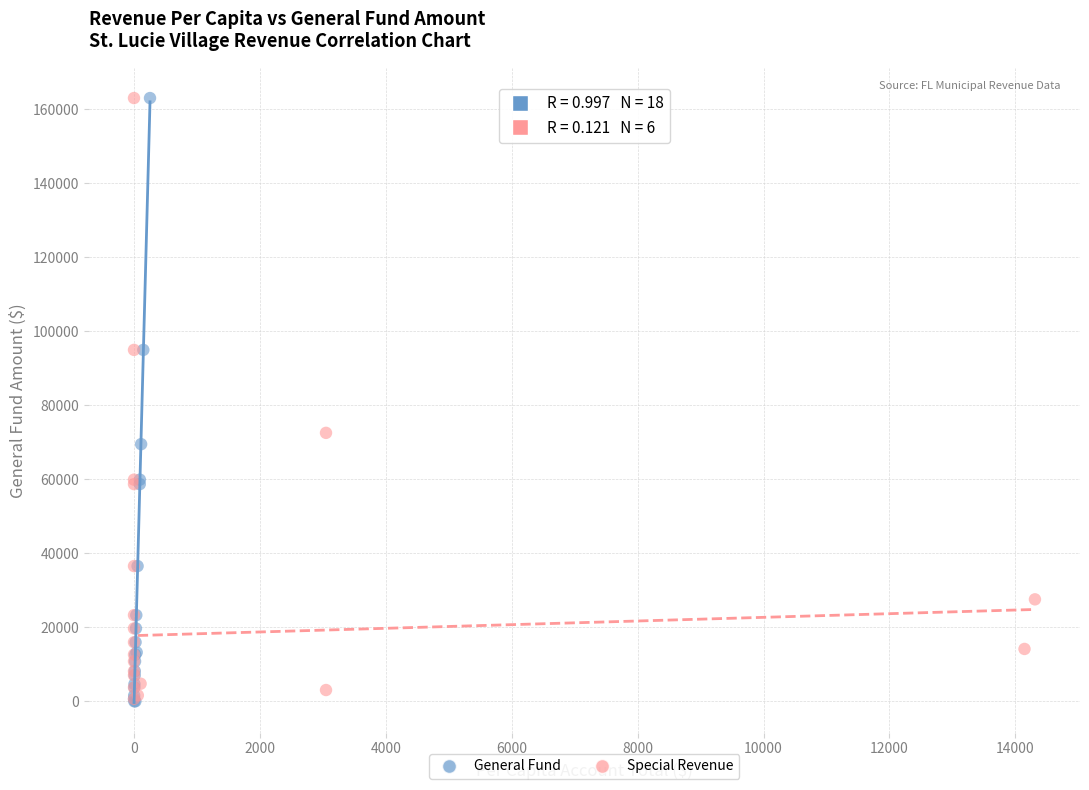

Which series has the largest Y range (max minus min)?

General Fund